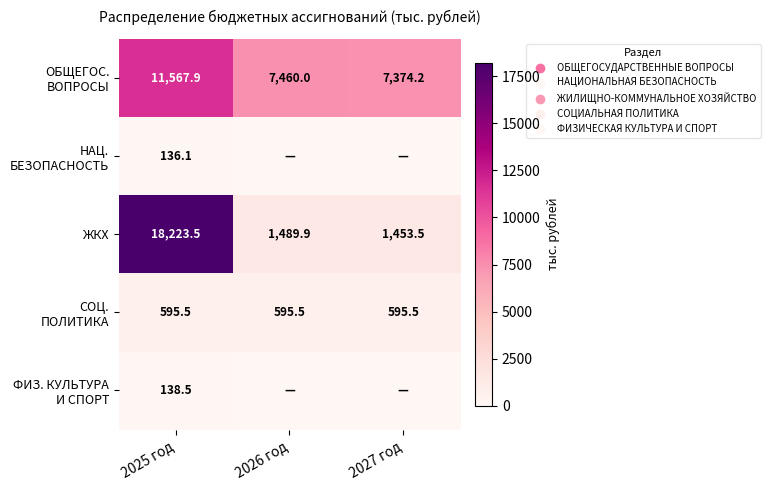

What is the total value across all series at 2027 год?

9423.2